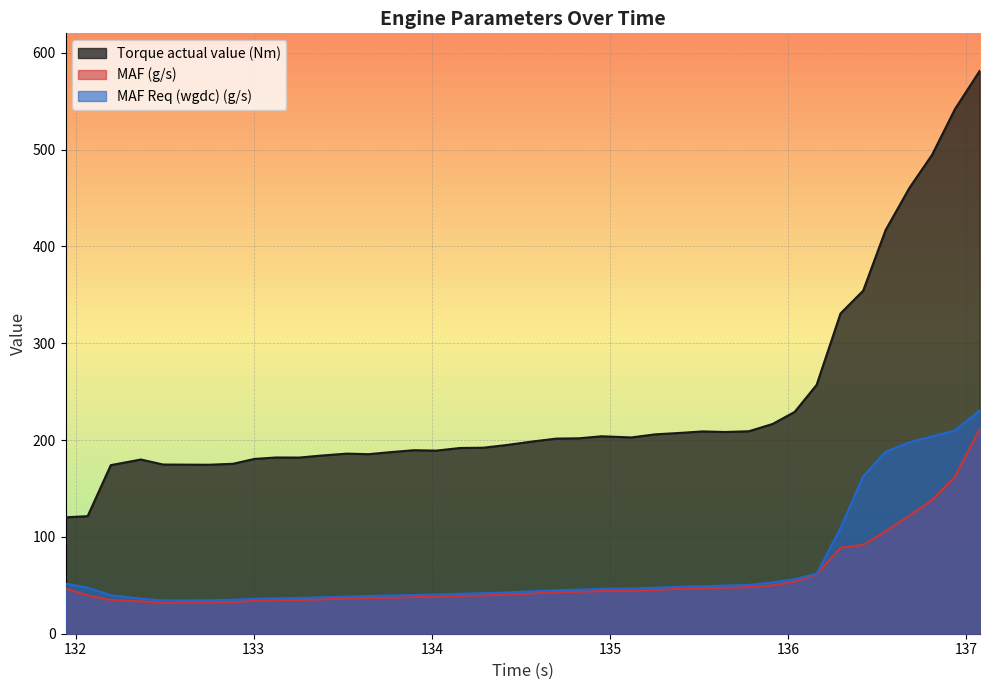

True or false: MAF (g/s) and MAF Req (wgdc) (g/s) intersect in this chart.

False